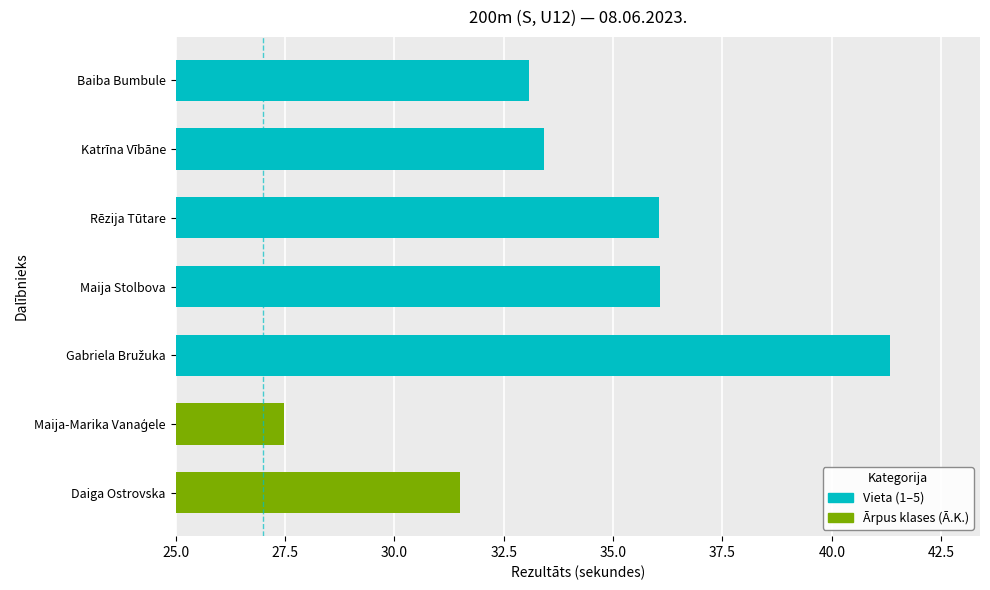

What is the sum of all values?

238.9